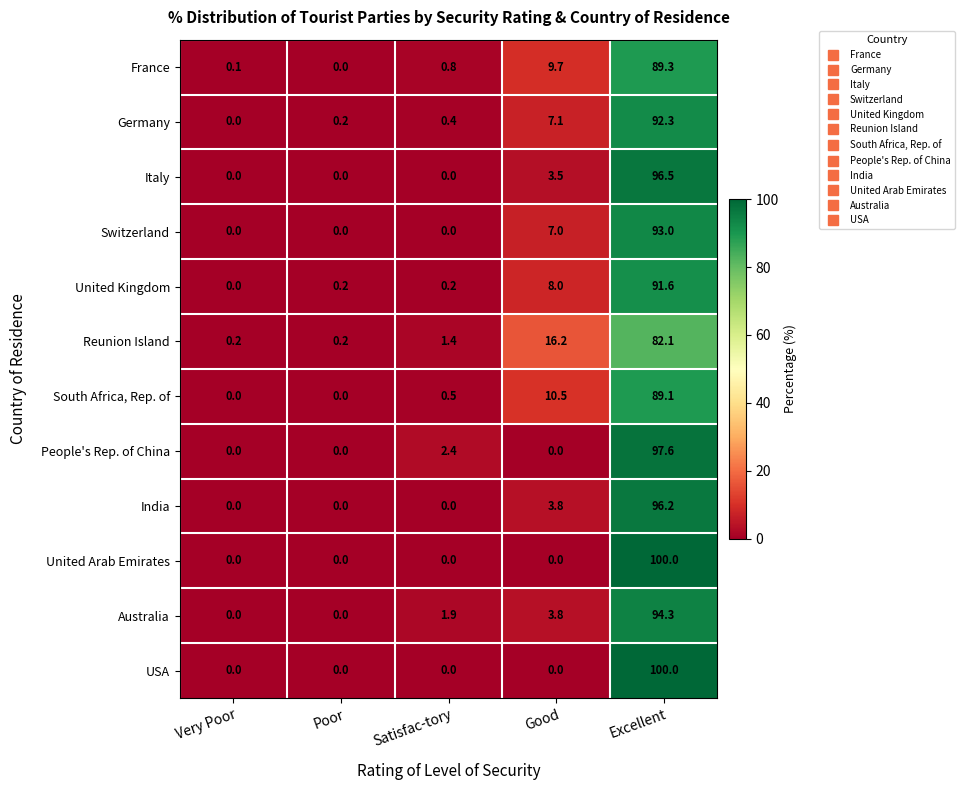

Which category has the highest value in the South Africa, Rep. of series?

Excellent